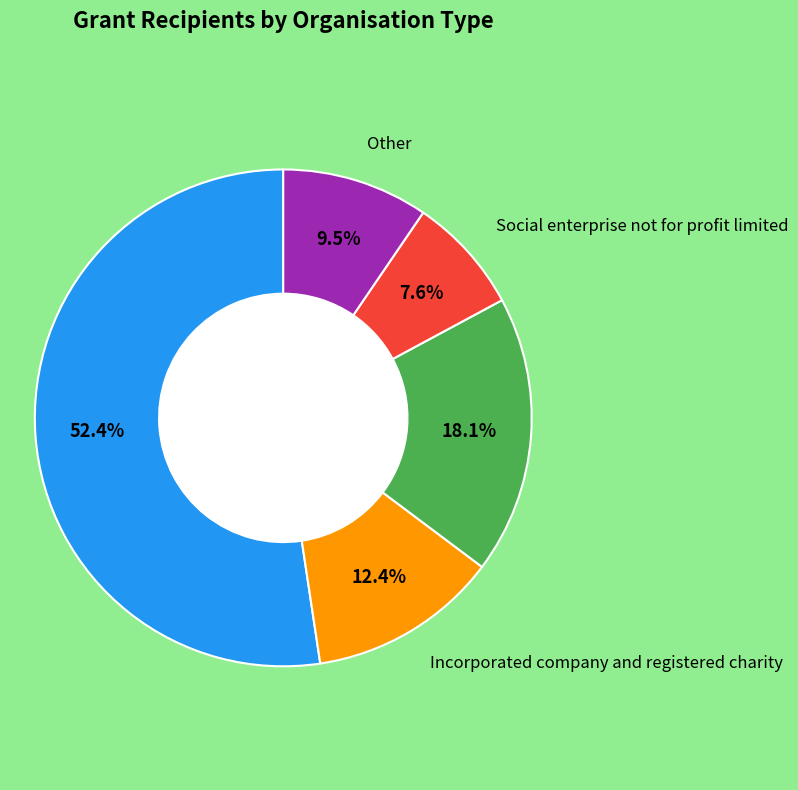

How many segments does this pie chart have?

5